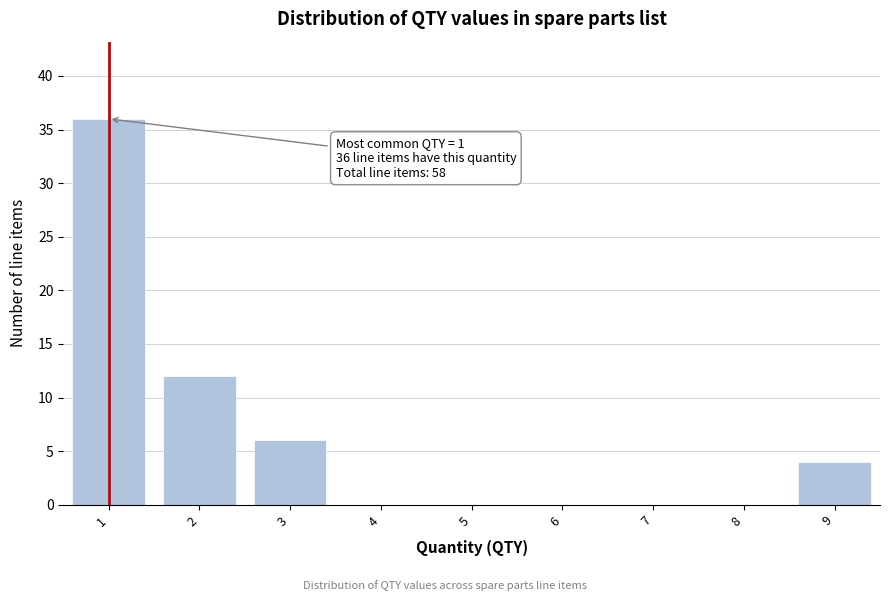

Reading left to right, what are all the values shown in this chart?

1=36	2=12	3=6	4=0	5=0	6=0	7=0	8=0	9=4